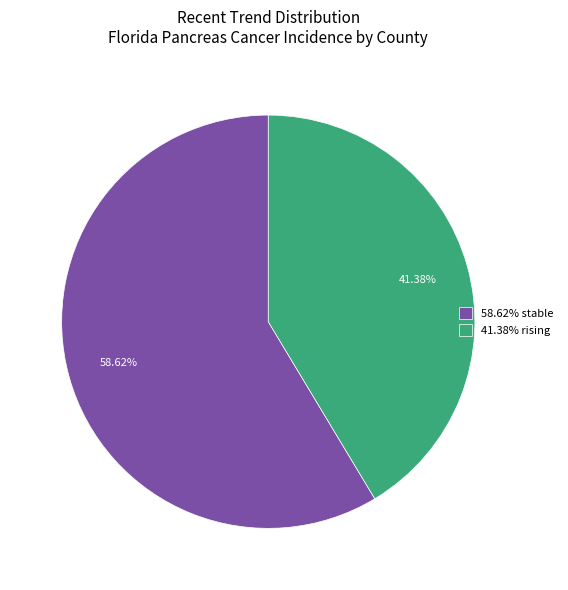

Count the number of slices in the pie.

2